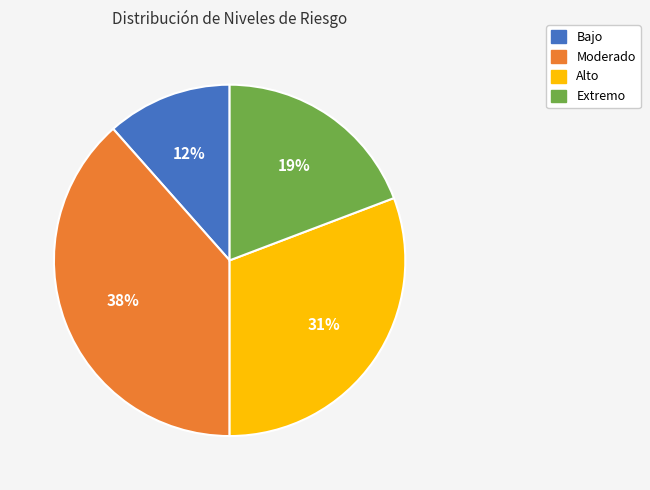

To the nearest percent, what percentage of the pie is Bajo?

12%